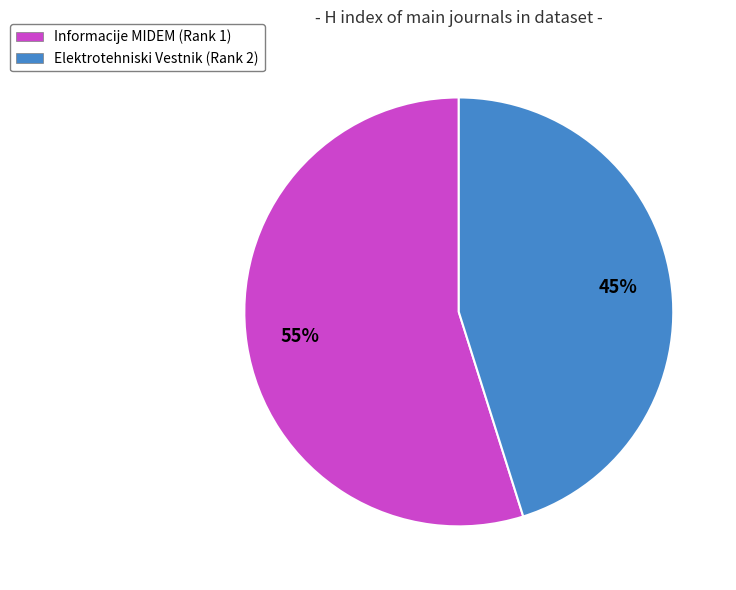

Is the sum of Elektrotehniski Vestnik (Rank 2) and Informacije MIDEM (Rank 1) greater than half?

Yes